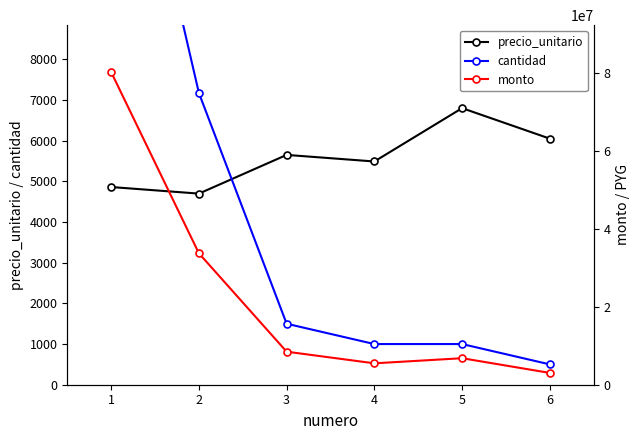

True or false: cantidad has more than 2 points higher than both neighbors.

False